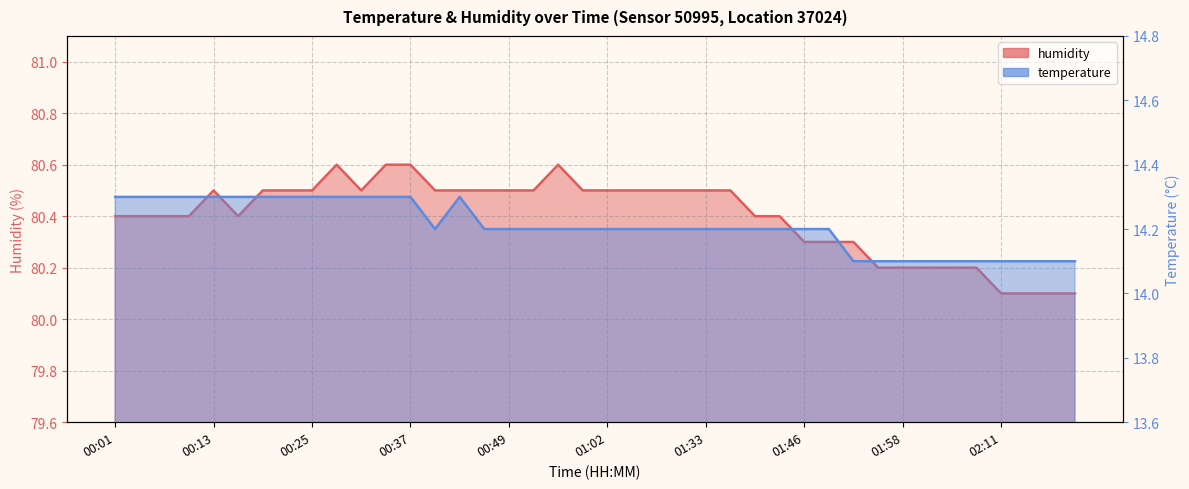

How many lines are shown in the chart?

2